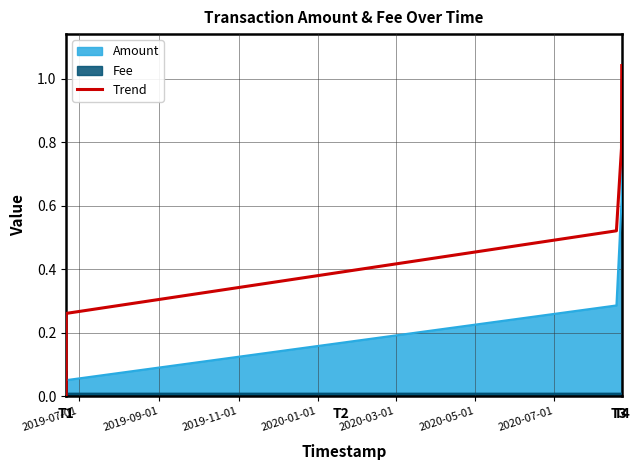

Reading left to right, extract all data points from this chart.

0.0	0.3	0.5	0.8	1.0